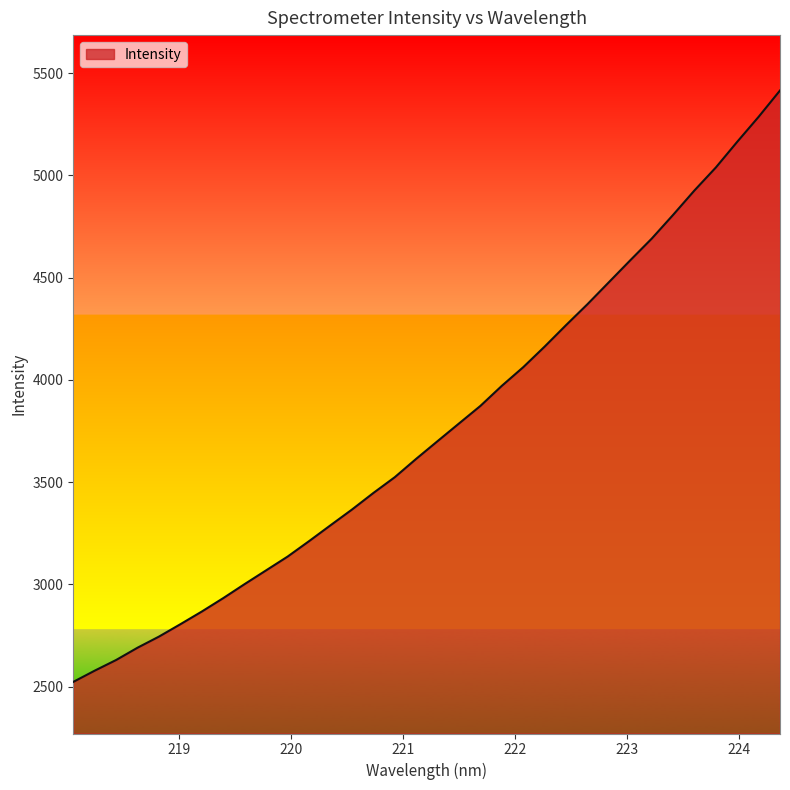

What is the minimum value shown in the chart?

2523.5